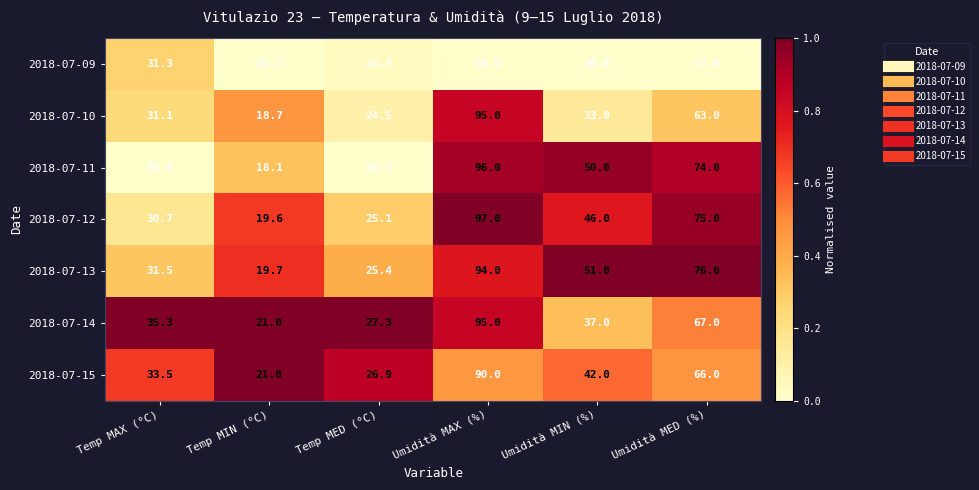

How many categories are shown in the chart?

6